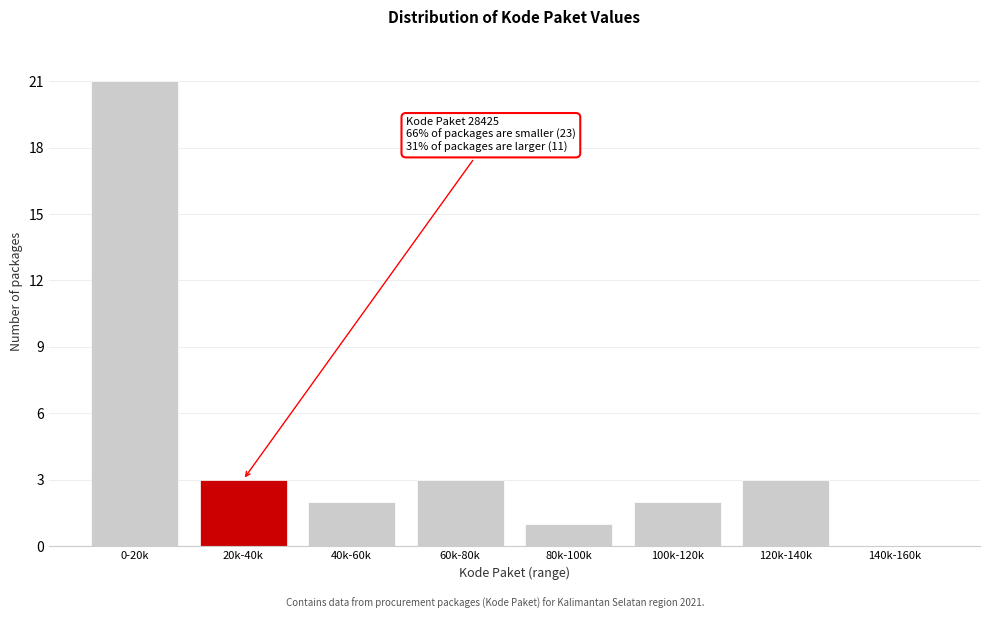

Reading left to right, list all the values displayed in this chart.

0-20k=21	20k-40k=3	40k-60k=2	60k-80k=3	80k-100k=1	100k-120k=2	120k-140k=3	140k-160k=0